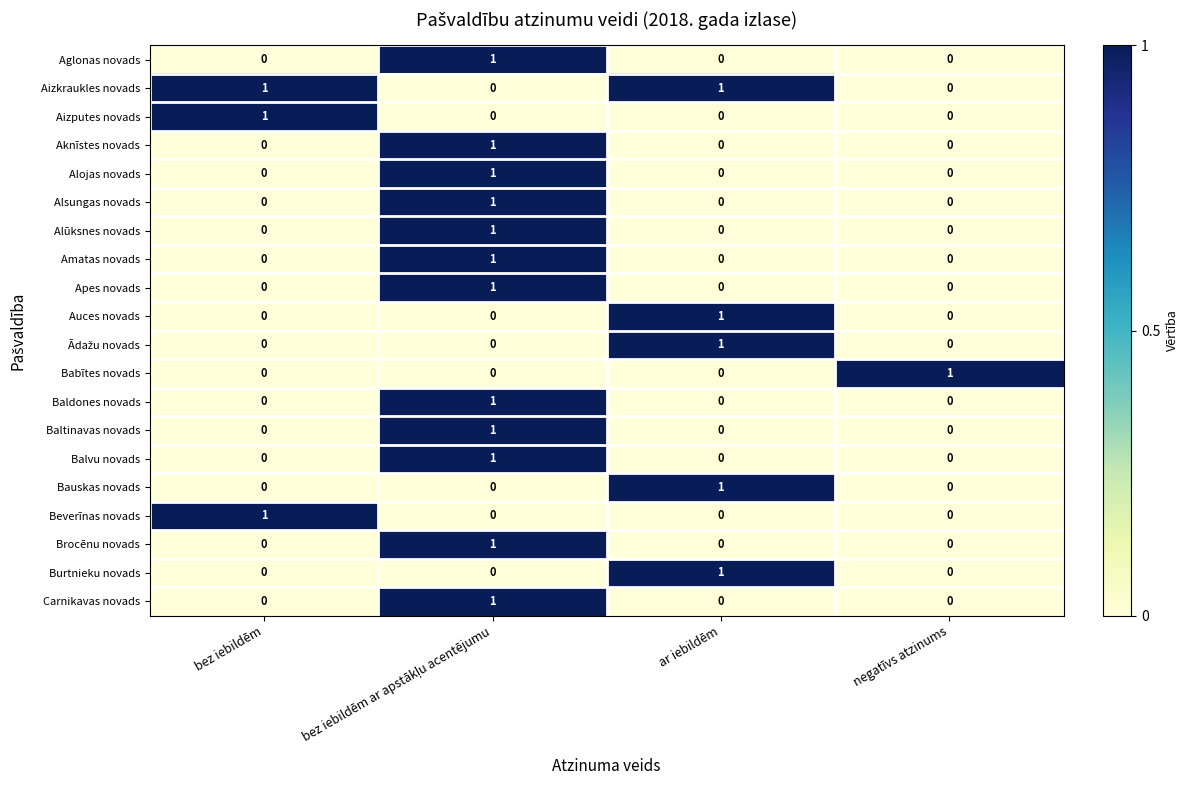

Count the Aizkraukles novads values in the range 0 to 1.

4